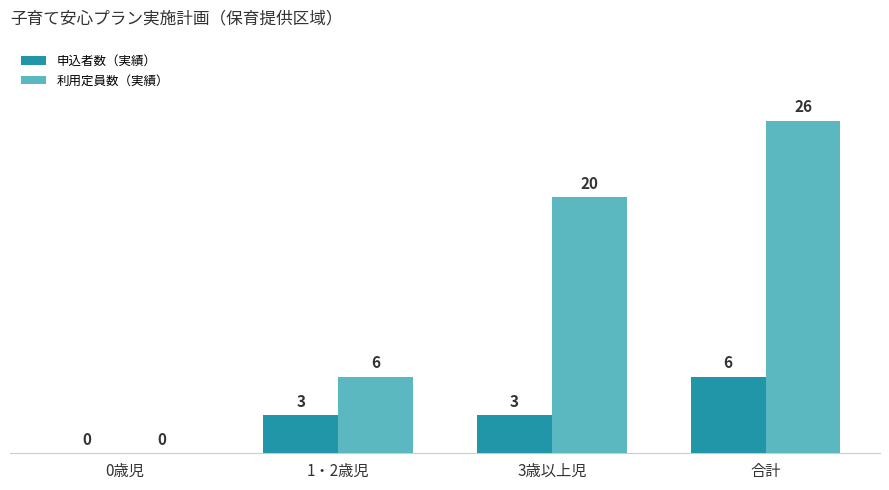

Between 0歳児 and 3歳以上児, which series saw the biggest shift?

利用定員数（実績）